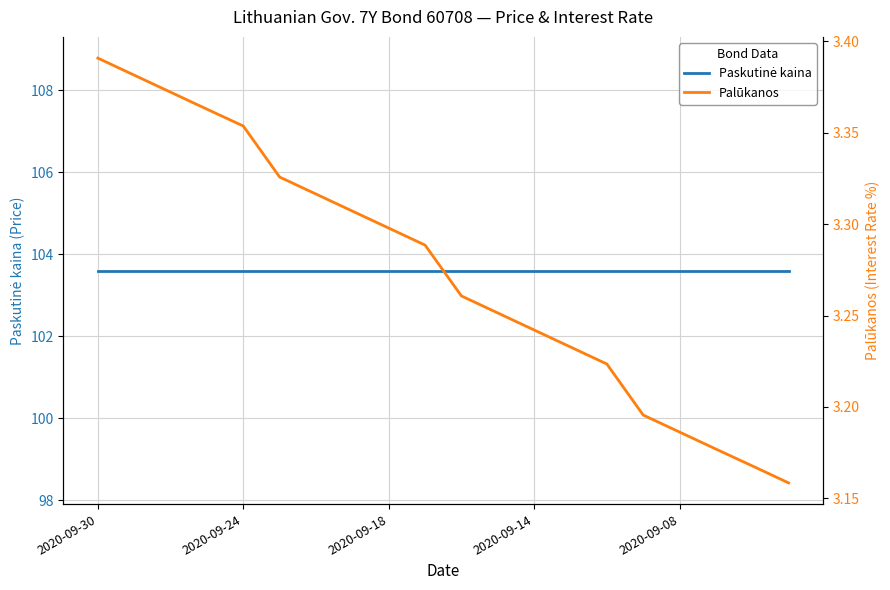

True or false: Paskutinė kaina has more than 1 interior local peaks.

False